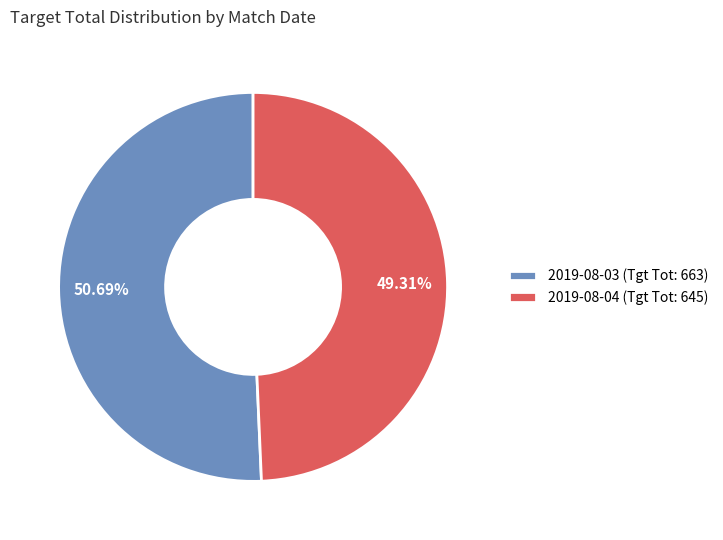

Does any single category account for the majority?

Yes